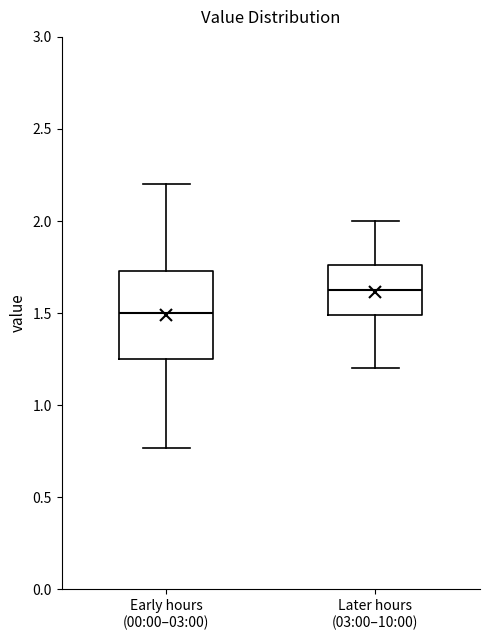

Reading left to right, read every box against the y-axis: the position of its median line, the range the box covers, and the ends of its whiskers. The values are not printed on the chart, so give them approximately, as read against the axis.

Early hours (00:00–03:00): median 1.50, box 1.25 to 1.75, whiskers 0.75 to 2.20
Later hours (03:00–10:00): median 1.65, box 1.50 to 1.75, whiskers 1.20 to 2.00